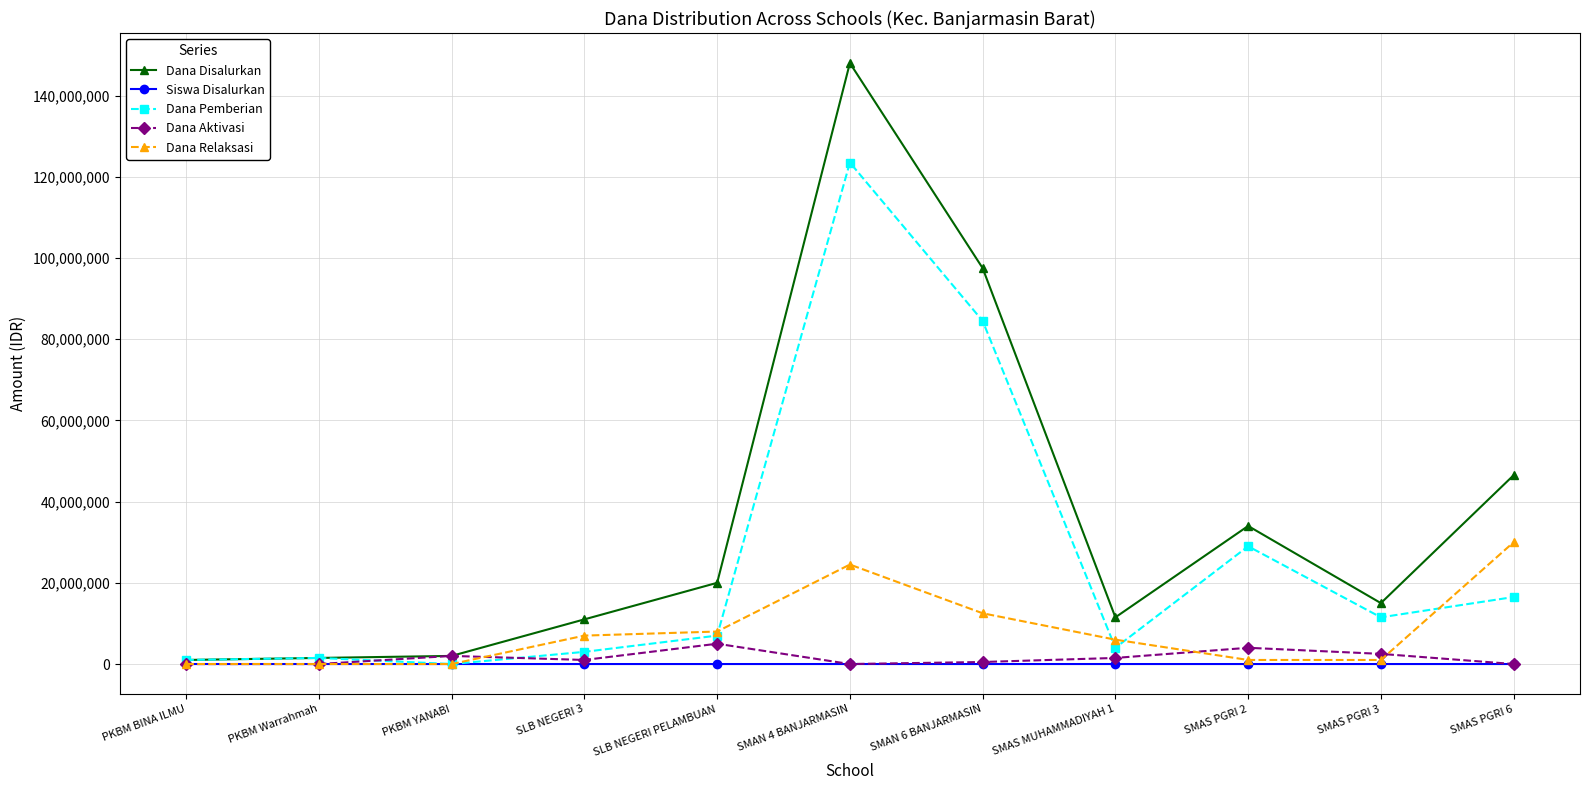

Count the number of data series in this chart.

5